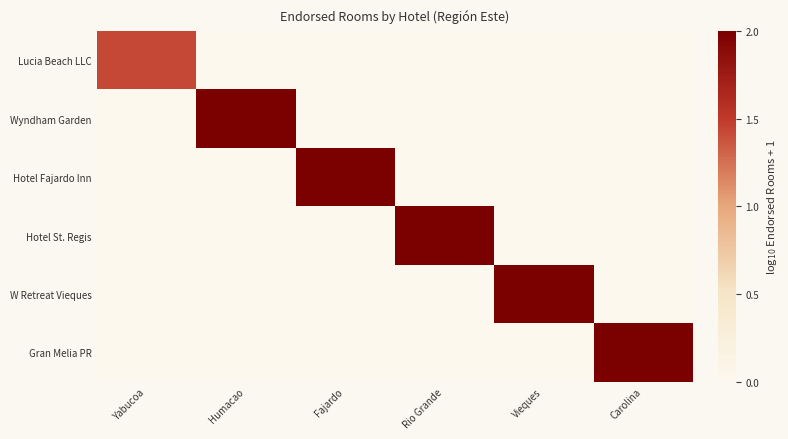

Reading left to right, extract all data points from this chart.

Lucia Beach LLC: Yabucoa=1.4	Humacao=0.0	Fajardo=0.0	Rio Grande=0.0	Vieques=0.0	Carolina=0.0
Wyndham Garden: Yabucoa=0.0	Humacao=2.0	Fajardo=0.0	Rio Grande=0.0	Vieques=0.0	Carolina=0.0
Hotel Fajardo Inn: Yabucoa=0.0	Humacao=0.0	Fajardo=2.1	Rio Grande=0.0	Vieques=0.0	Carolina=0.0
Hotel St. Regis: Yabucoa=0.0	Humacao=0.0	Fajardo=0.0	Rio Grande=2.1	Vieques=0.0	Carolina=0.0
W Retreat Vieques: Yabucoa=0.0	Humacao=0.0	Fajardo=0.0	Rio Grande=0.0	Vieques=2.2	Carolina=0.0
Gran Melia PR: Yabucoa=0.0	Humacao=0.0	Fajardo=0.0	Rio Grande=0.0	Vieques=0.0	Carolina=2.7